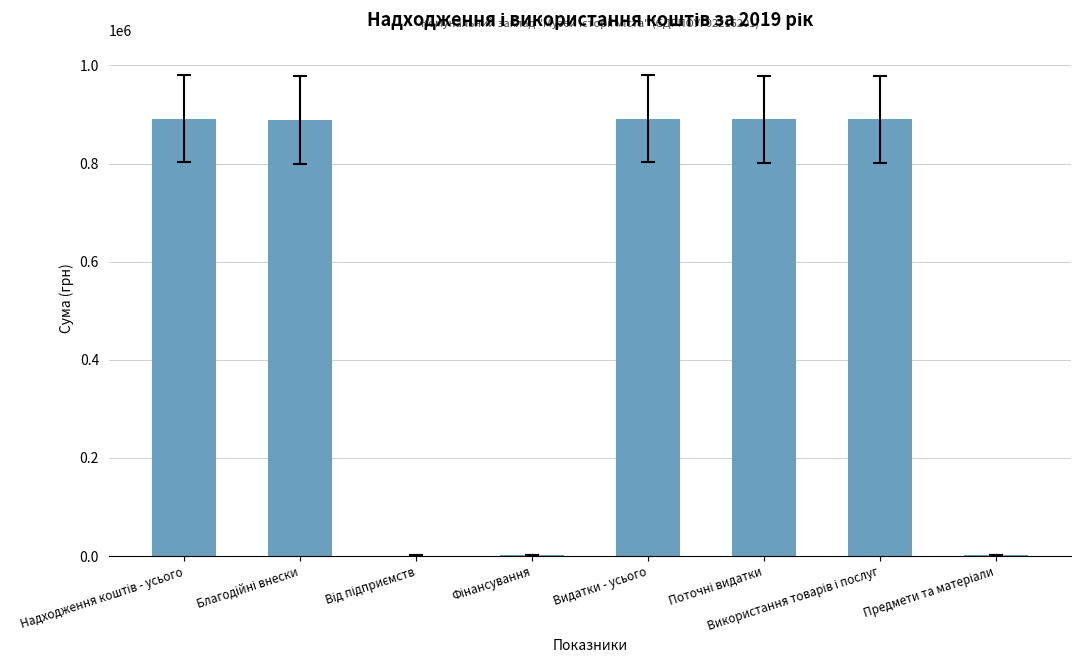

Which has a higher value, Від підприємств or Використання товарів і послуг?

Використання товарів і послуг